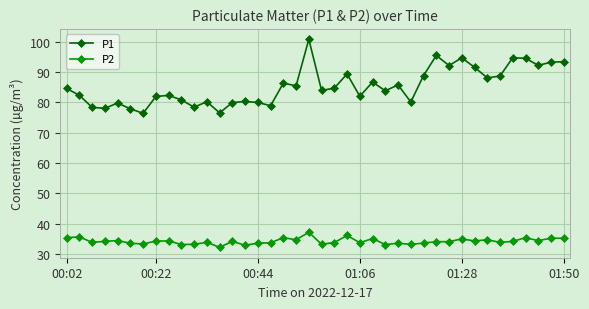

What is the value of the P2 point at the 10th from the left?

33.1